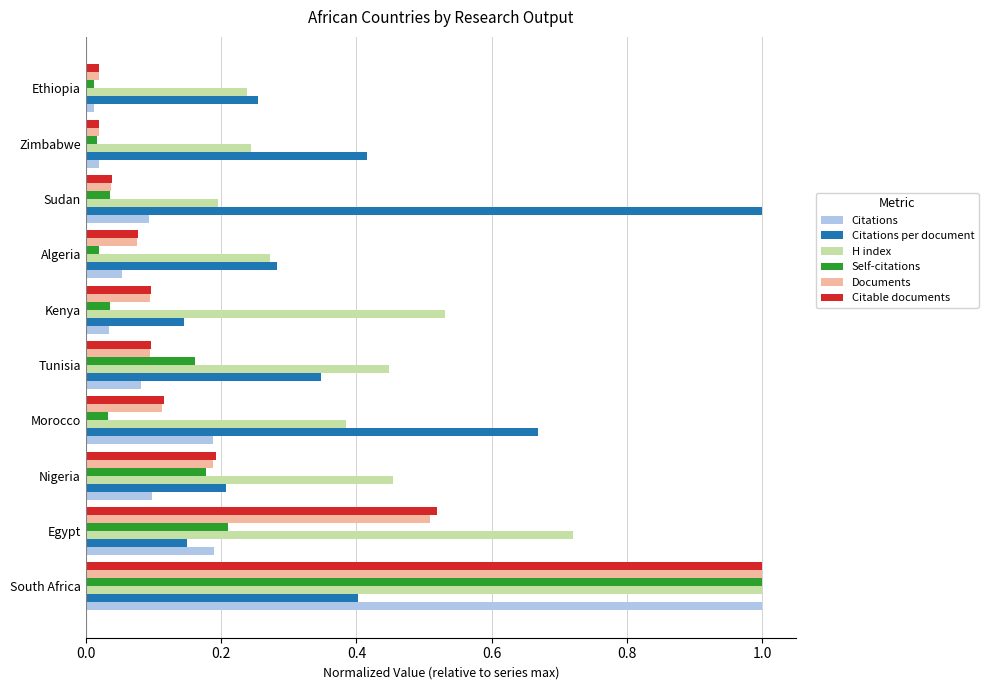

At which label is H index closest to 0?

Sudan